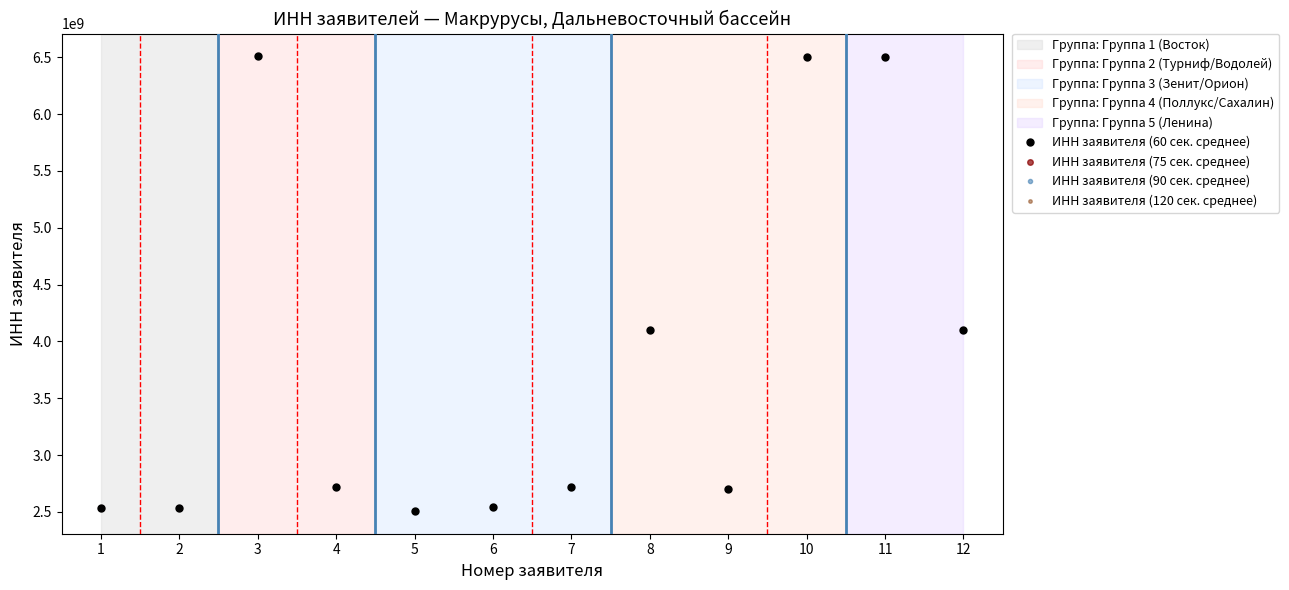

True or false: ИНН заявителя (90 сек. среднее) and ИНН заявителя (120 сек. среднее) cross at least once.

False